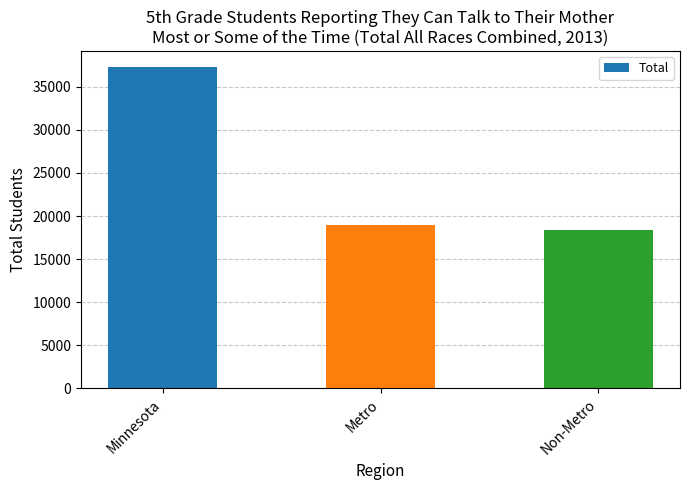

List the labels in order of value, smallest first.

Non-Metro, Metro, Minnesota